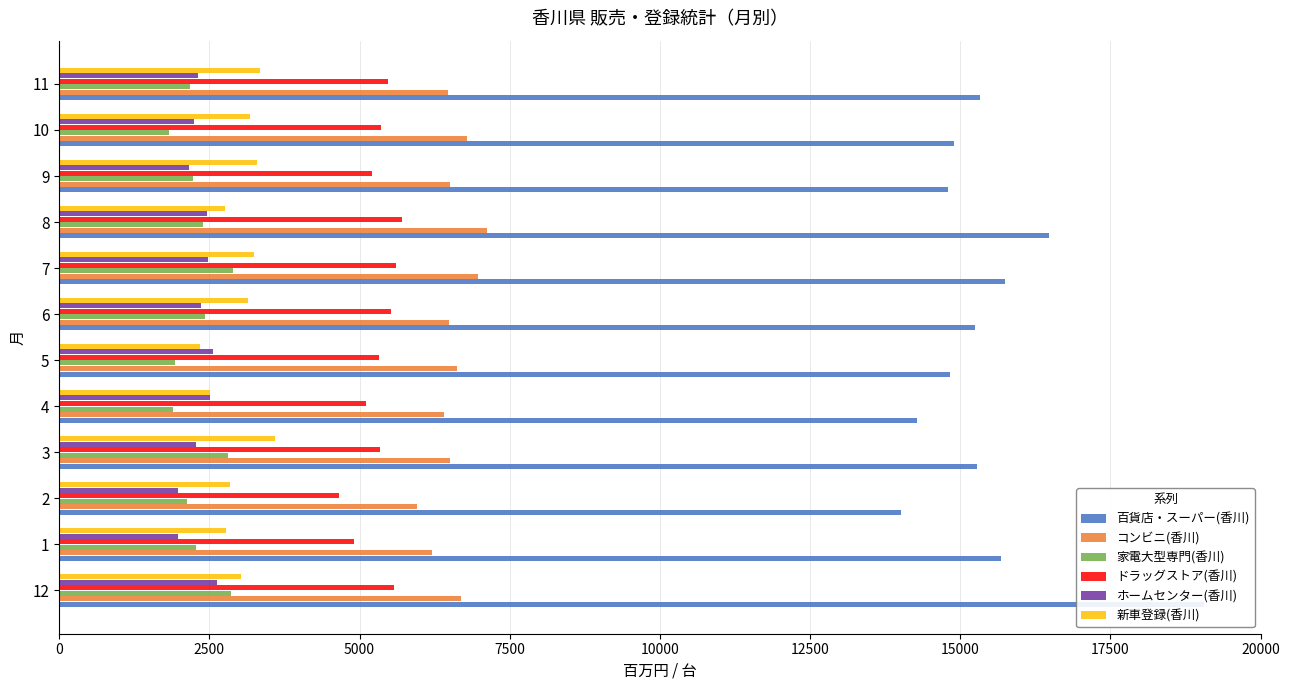

What is the sum of all ドラッグストア(香川) values?

63816.0